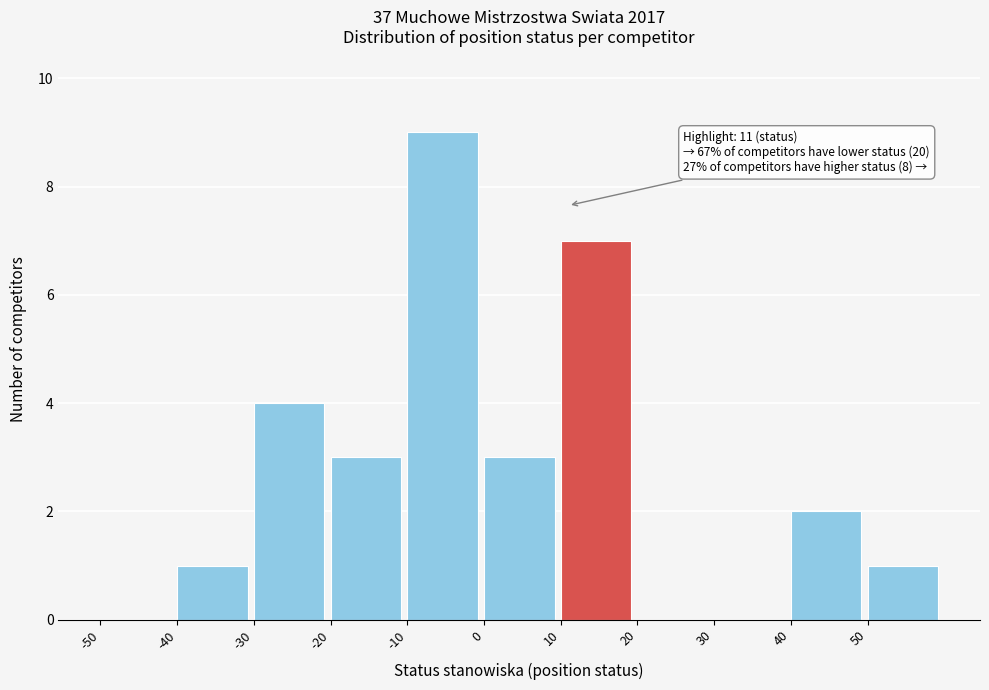

Over which range of the x-axis is the bar tallest?

-10 to 0